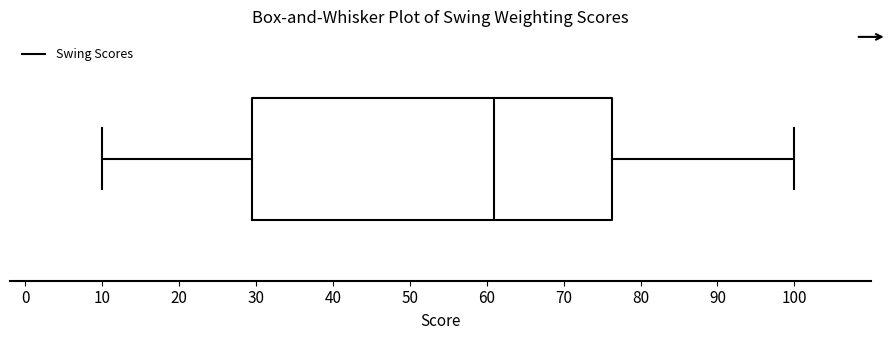

Where is the right edge of the box on the x-axis? The values are not printed on the chart, so give them approximately, as read against the axis.

76